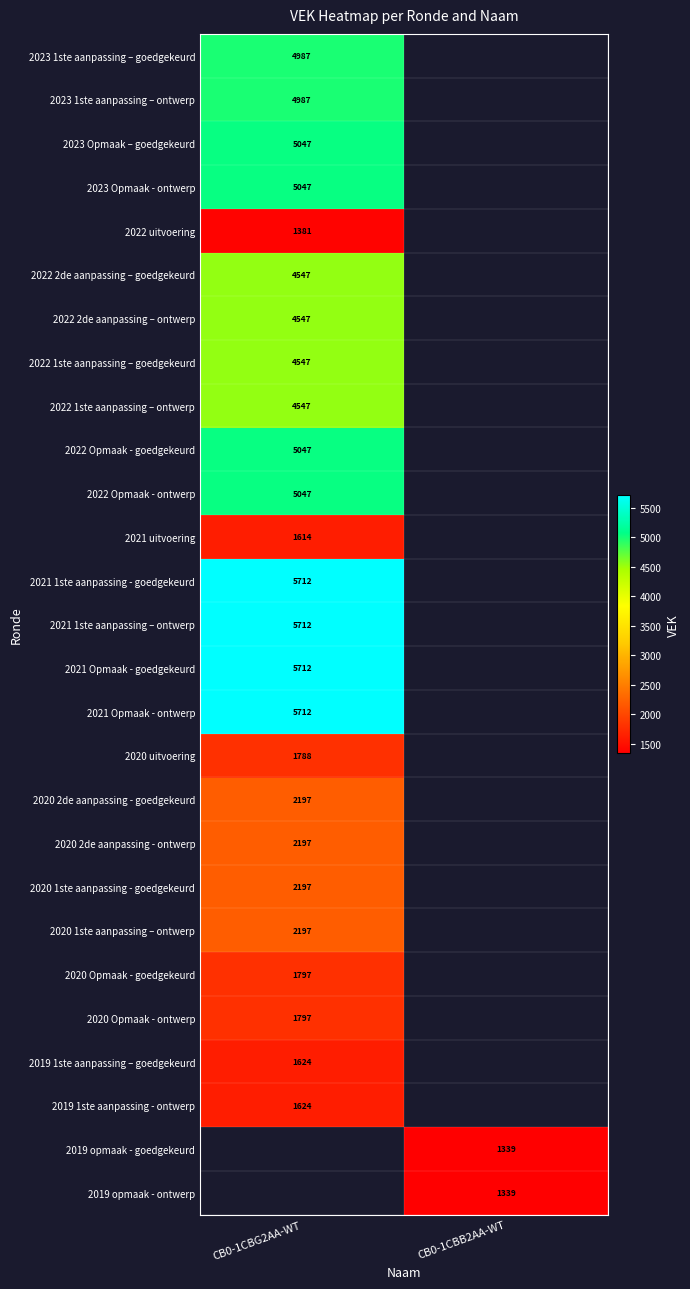

Is the value of 2022 1ste aanpassing – ontwerp at CB0-1CBG2AA-WT greater than the value of 2019 1ste aanpassing - ontwerp at CB0-1CBG2AA-WT?

Yes